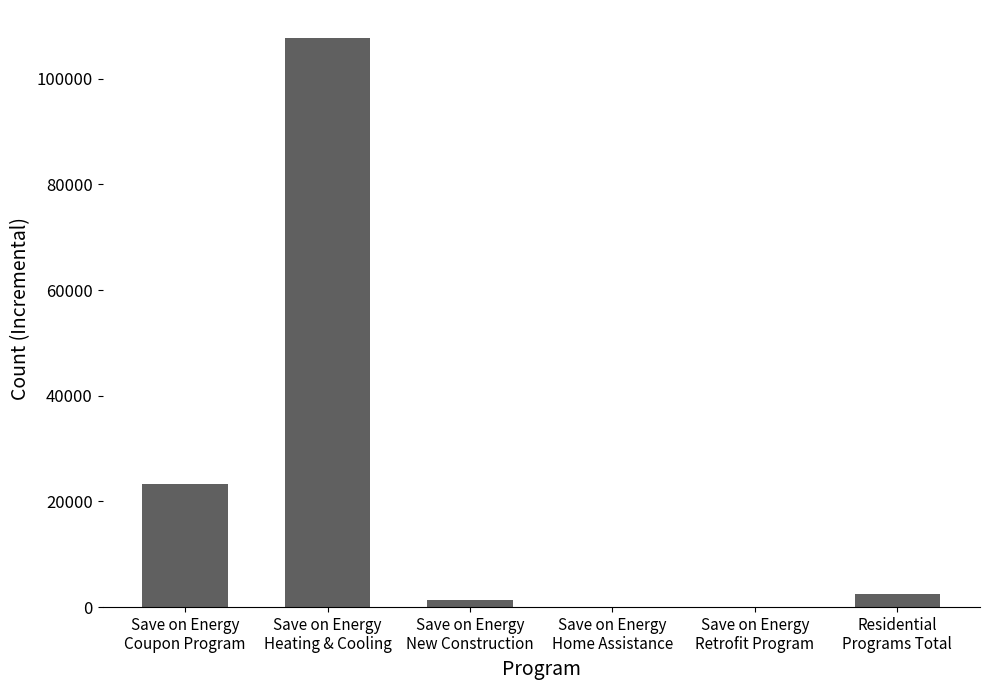

What is the sum of all values?

134722.7